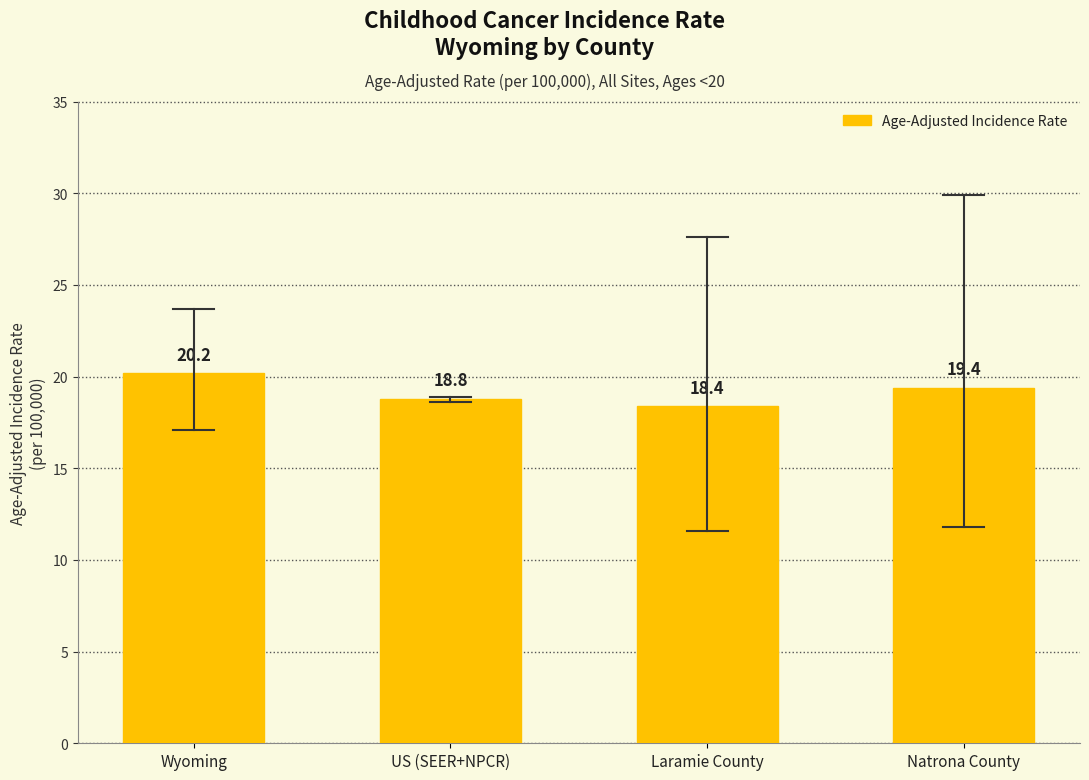

The chart shows a value of 18.4 at Laramie County. True or false?

True